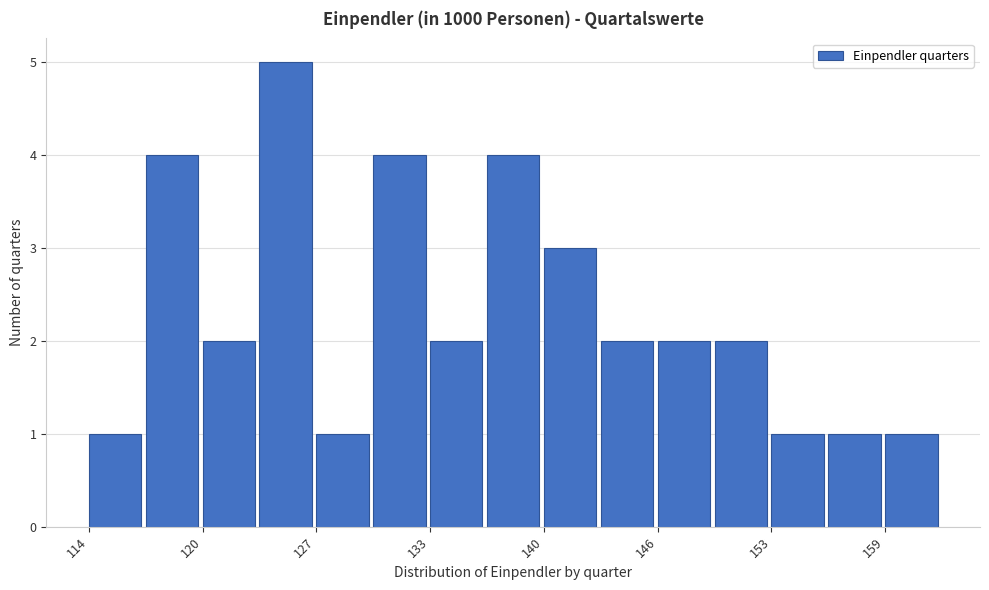

Read against the x-axis, roughly where is the centre of the tallest bar?

125